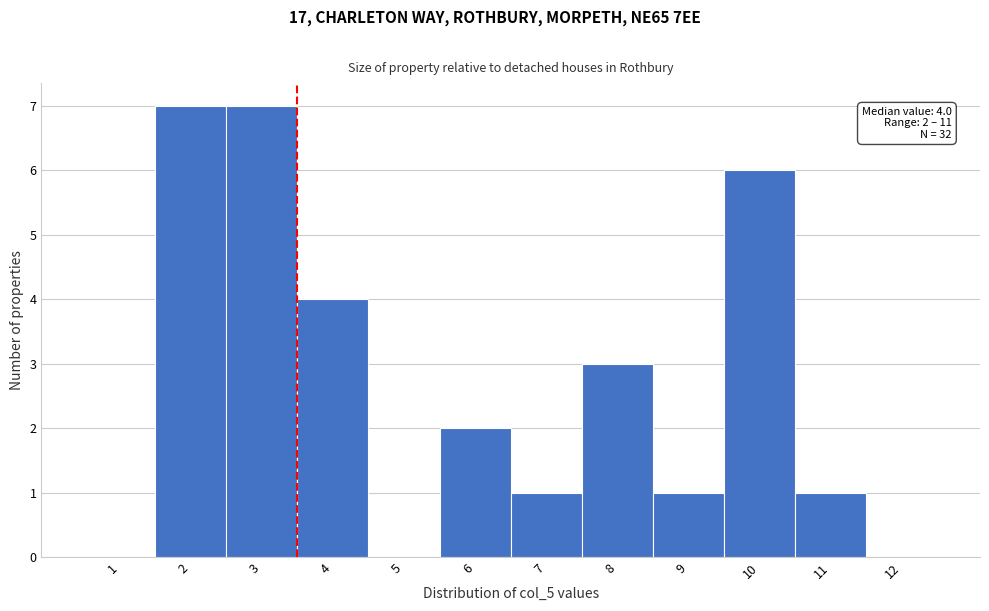

What is the greatest value displayed?

7